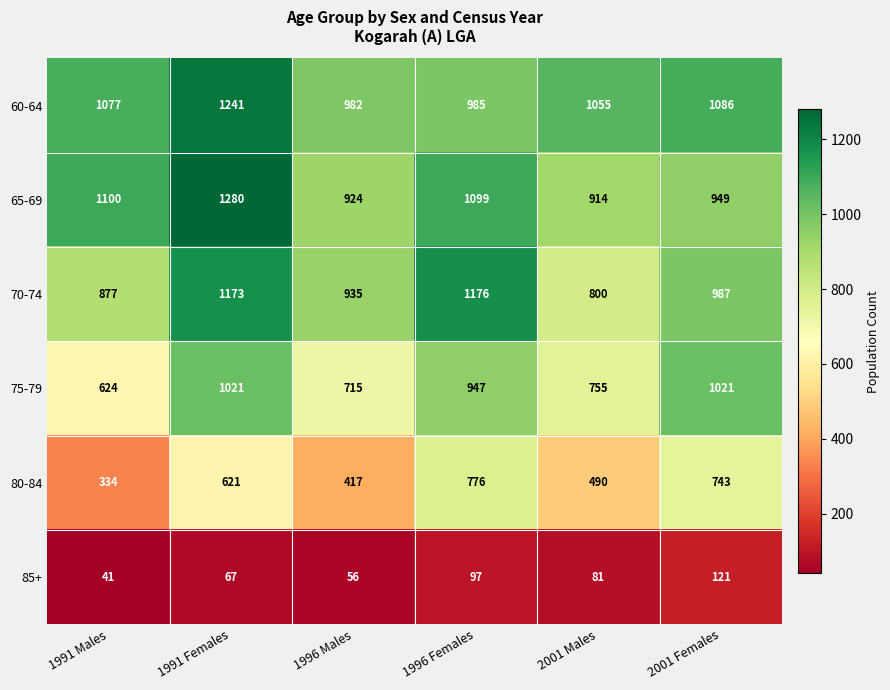

The value of 75-79 at 2001 Females is 607. True or false?

False